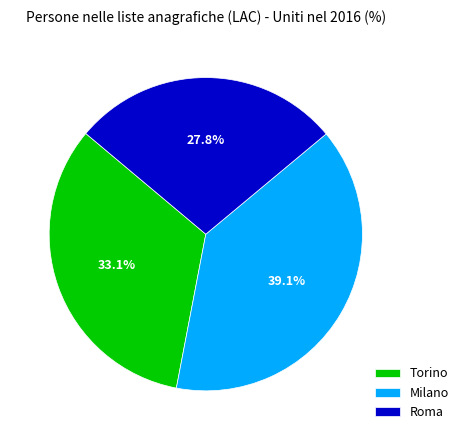

To the nearest percent, what is the average slice percentage?

33%